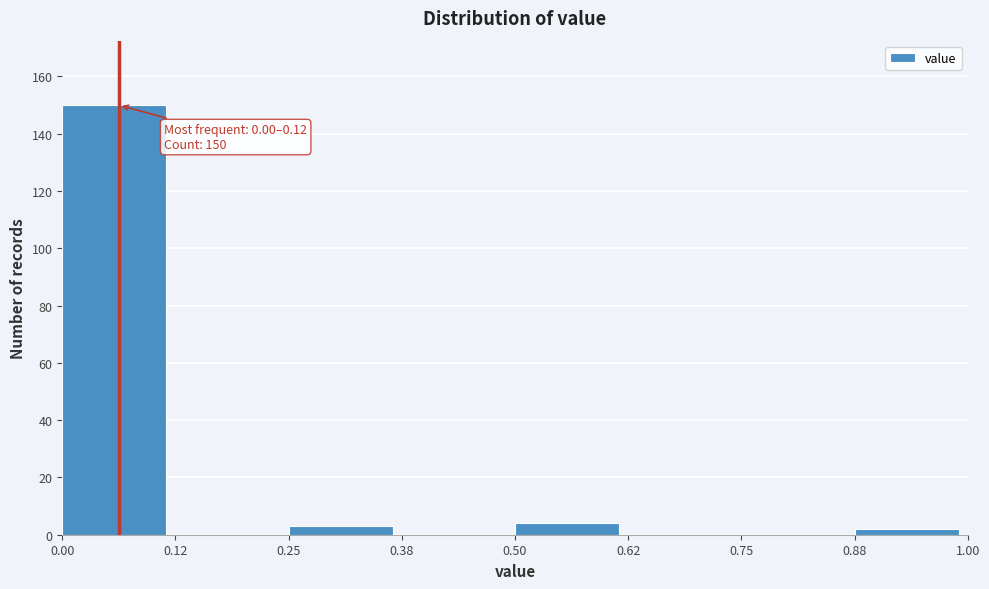

Over which range of the x-axis is the bar tallest?

0.00 to 0.12